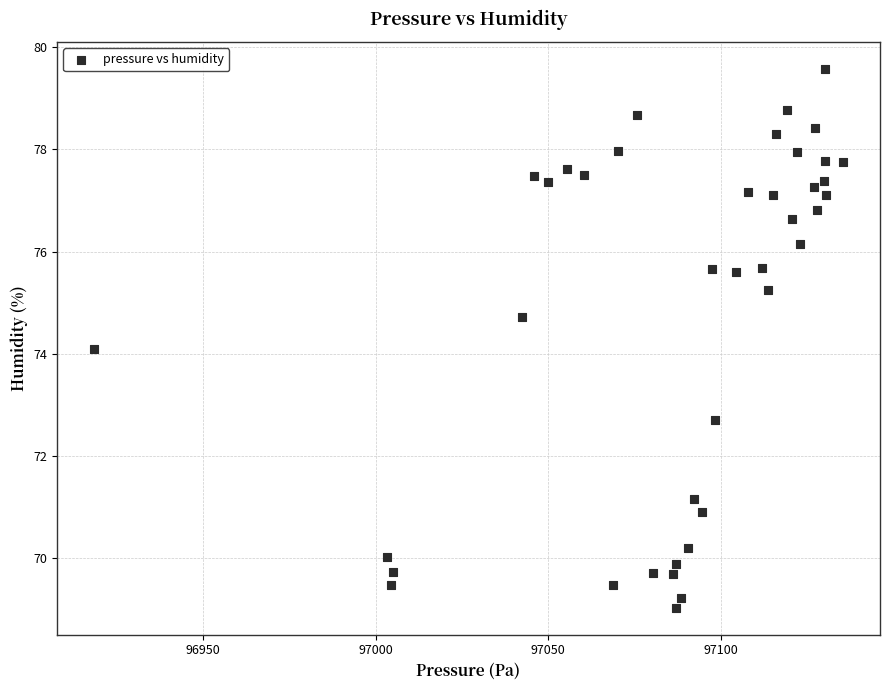

What is the range of X values (max minus min)?

217.0